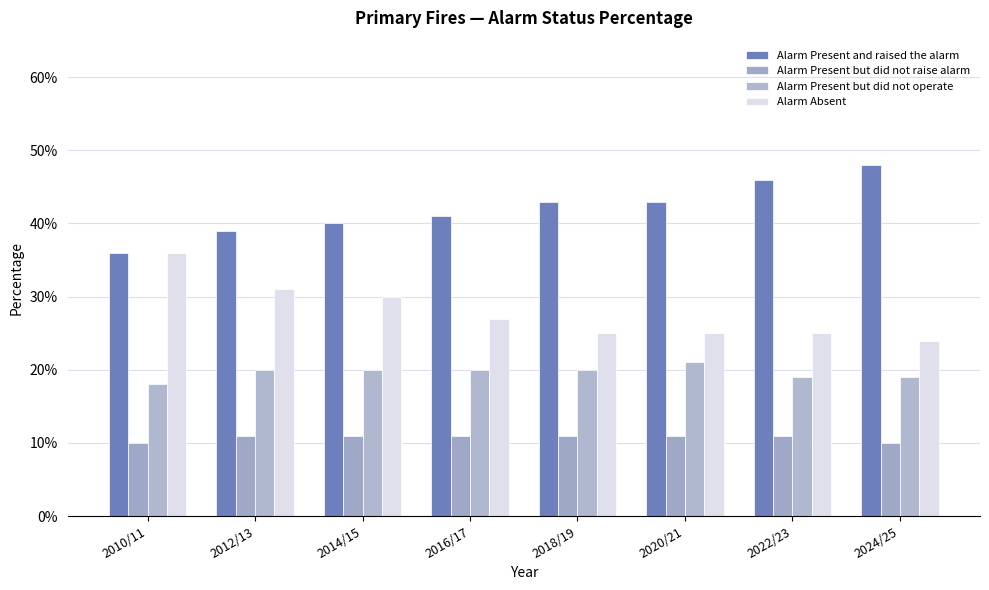

Which label corresponds to the largest value in the chart?

2024/25